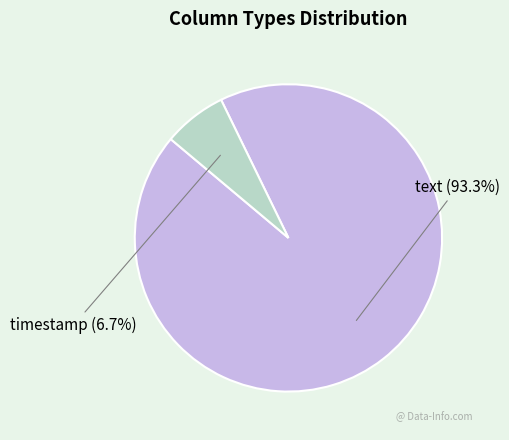

Which category has the biggest portion of the pie?

text